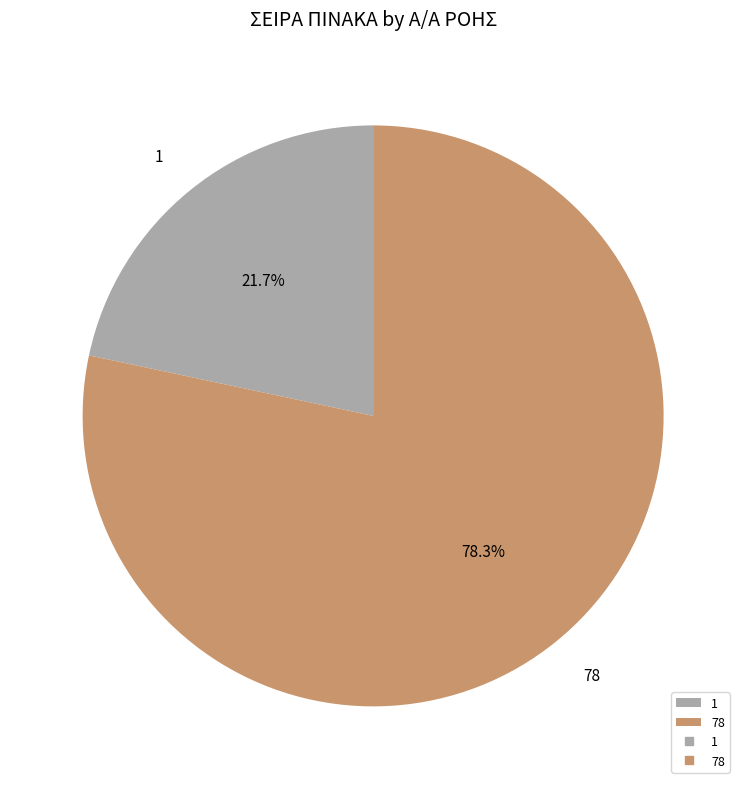

Does 78 account for over 50% of the chart?

Yes